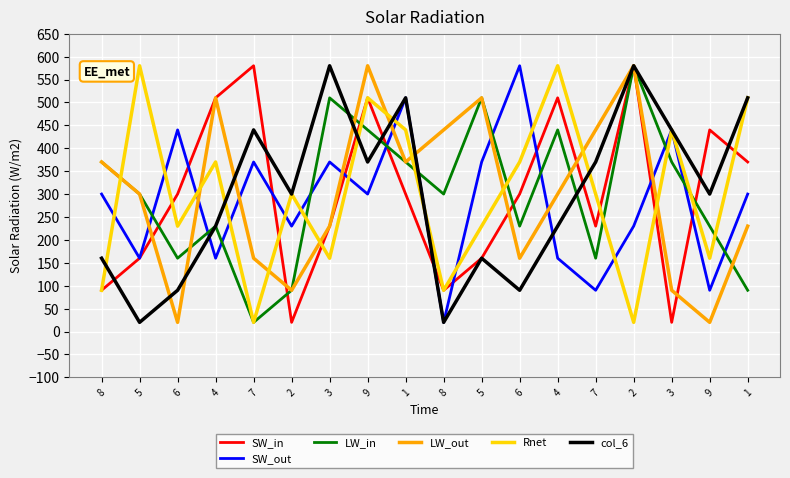

List the labels in order of LW_in value, smallest first.

7, 2, 1, 6, 7, 4, 6, 9, 5, 8, 8, 1, 3, 9, 4, 3, 5, 2